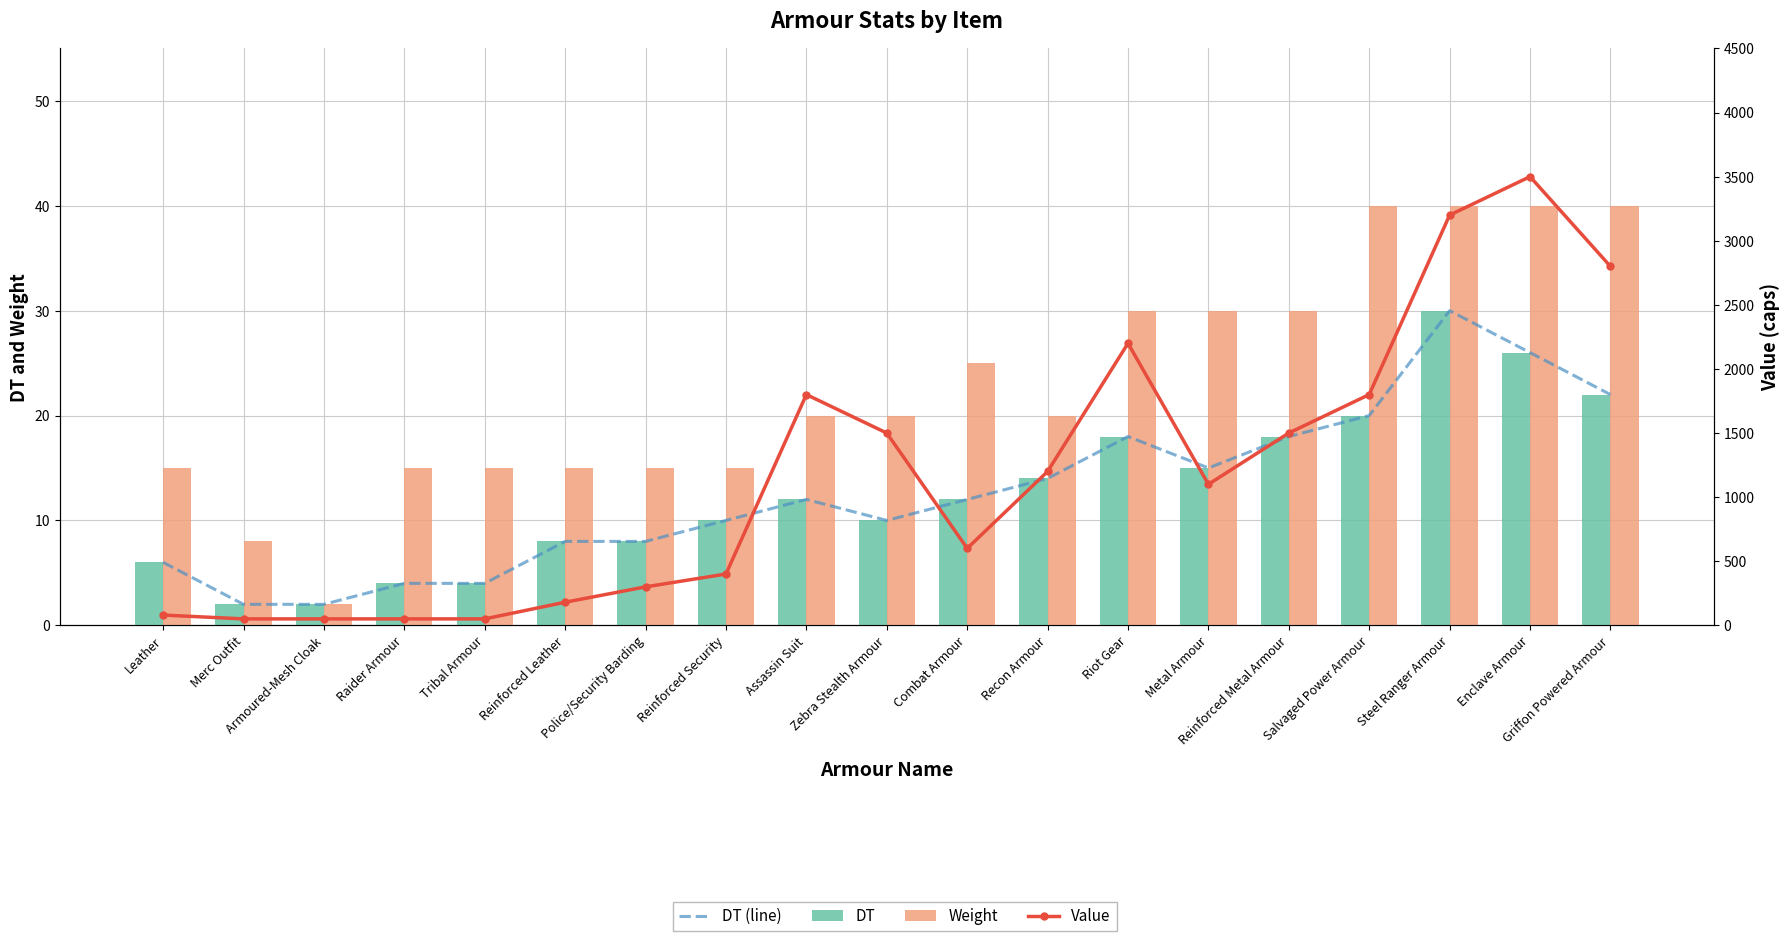

At which category is the sum across all series the highest?

Enclave Armour